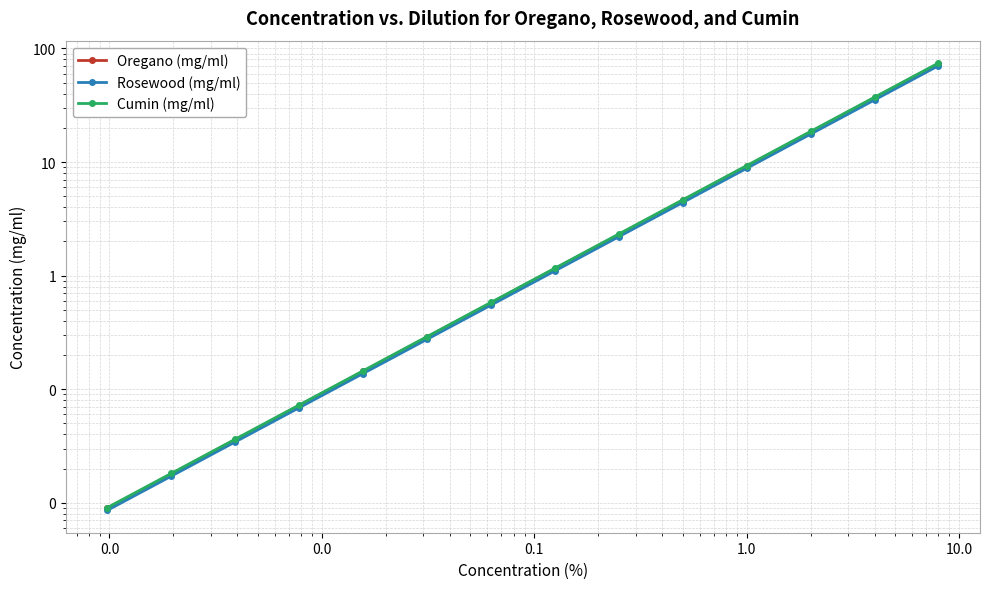

How many data points in Cumin (mg/ml) are less than 1?

7